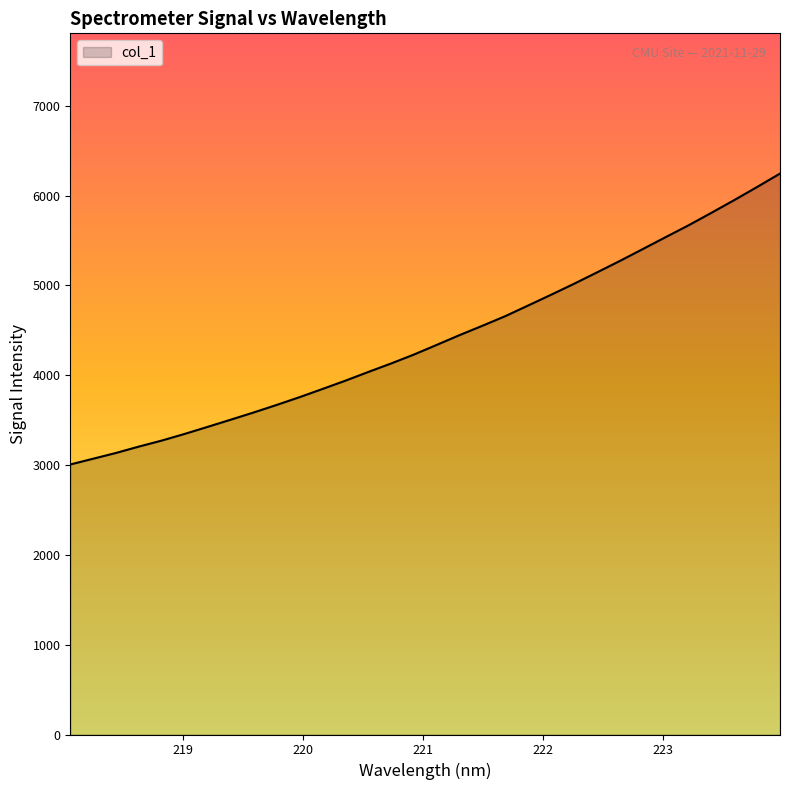

True or false: the data has more than 0 interior local peaks.

False